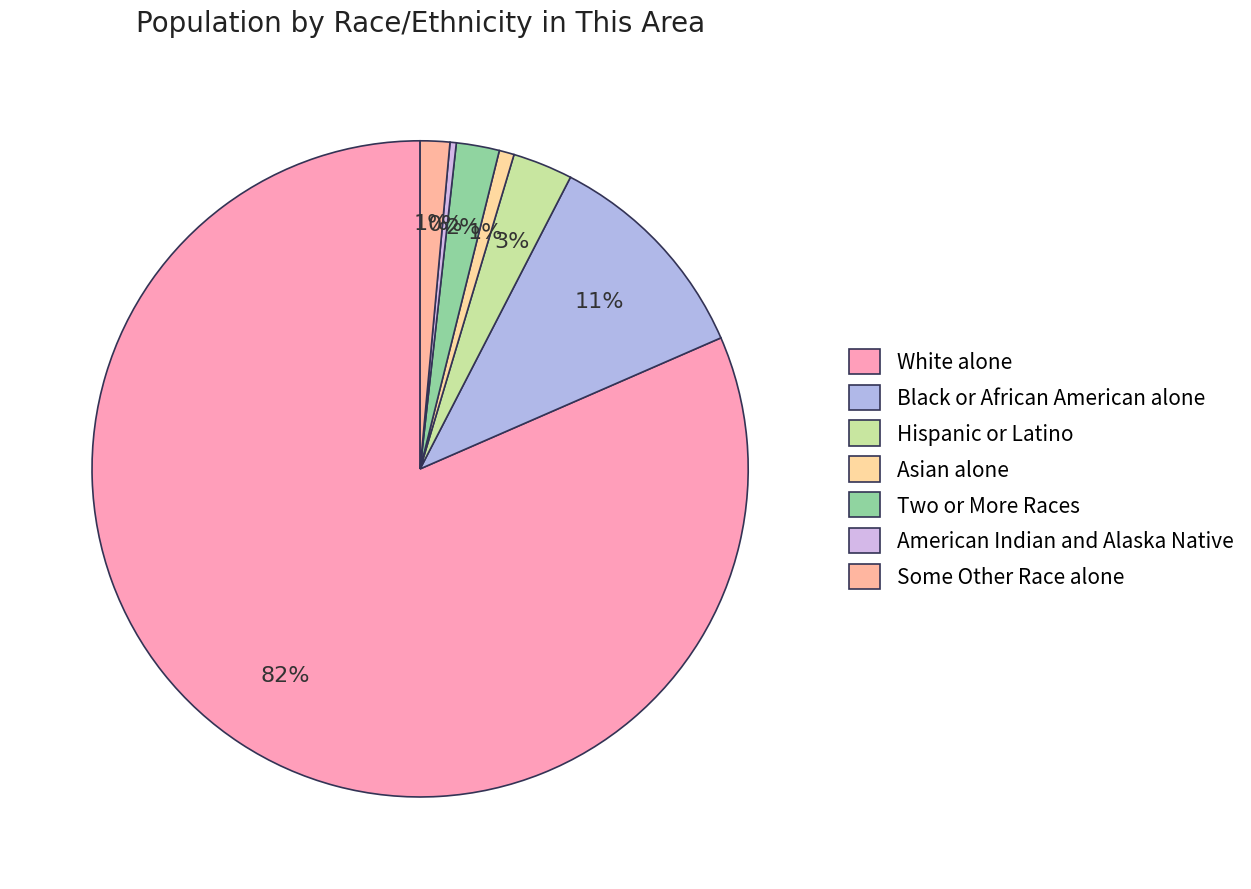

How many slices are in this pie chart?

7